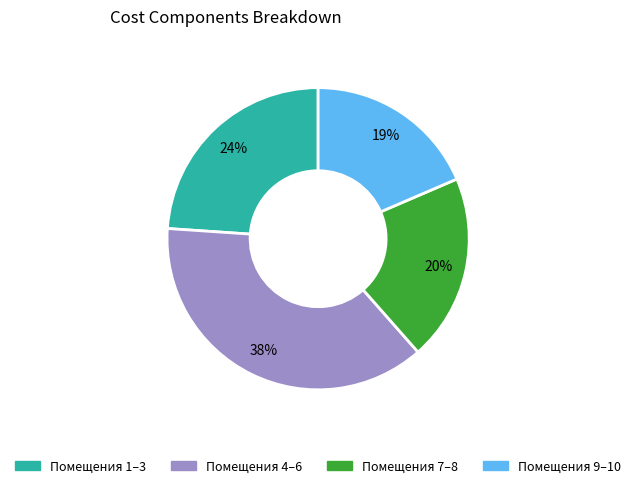

Which has a higher value, Помещения 4–6 or Помещения 9–10?

Помещения 4–6